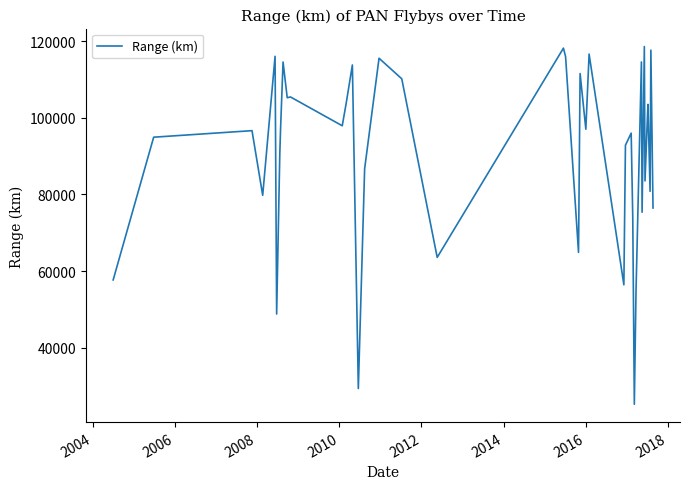

What is the smallest value displayed?

25230.3